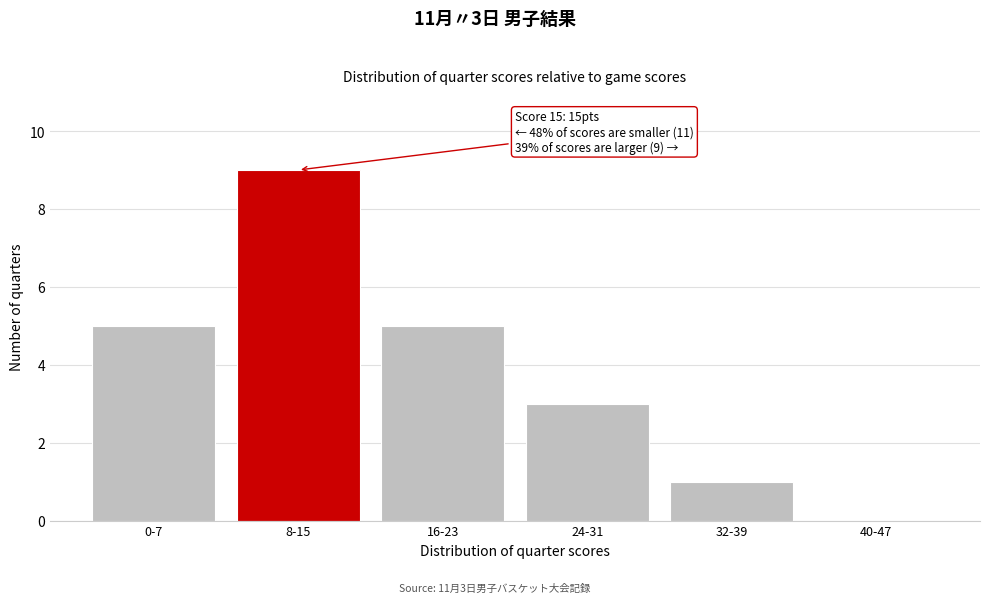

Reading left to right, what are all the values shown in this chart?

0-7=5	8-15=9	16-23=5	24-31=3	32-39=1	40-47=0